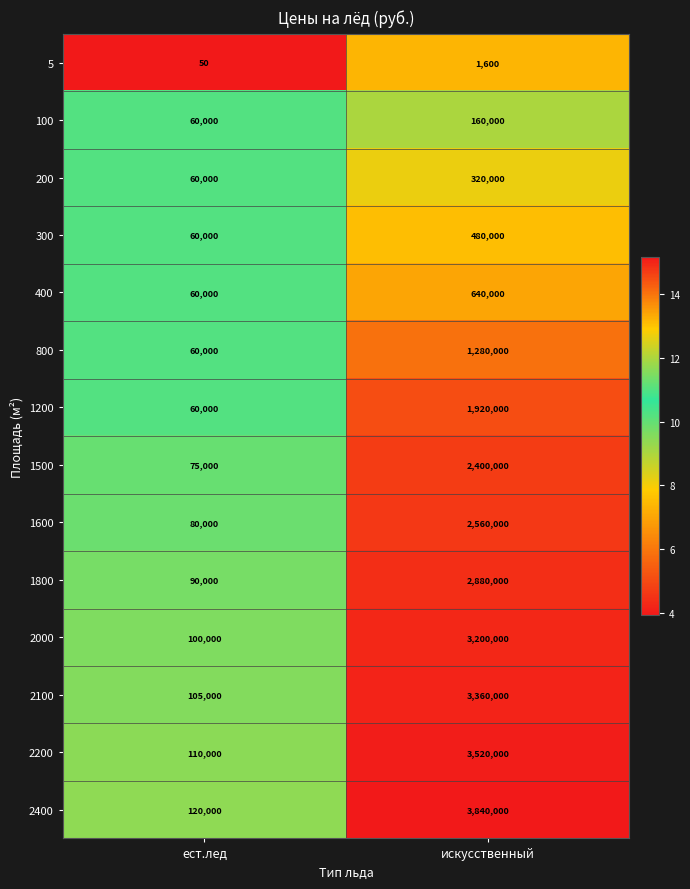

List the series in order of their peak value, lowest first.

5, 100, 200, 300, 400, 800, 1200, 1500, 1600, 1800, 2000, 2100, 2200, 2400